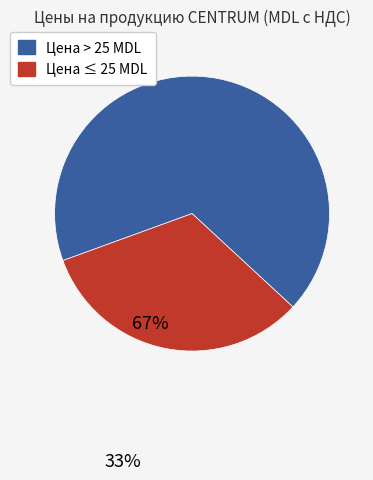

How many segments does this pie chart have?

2